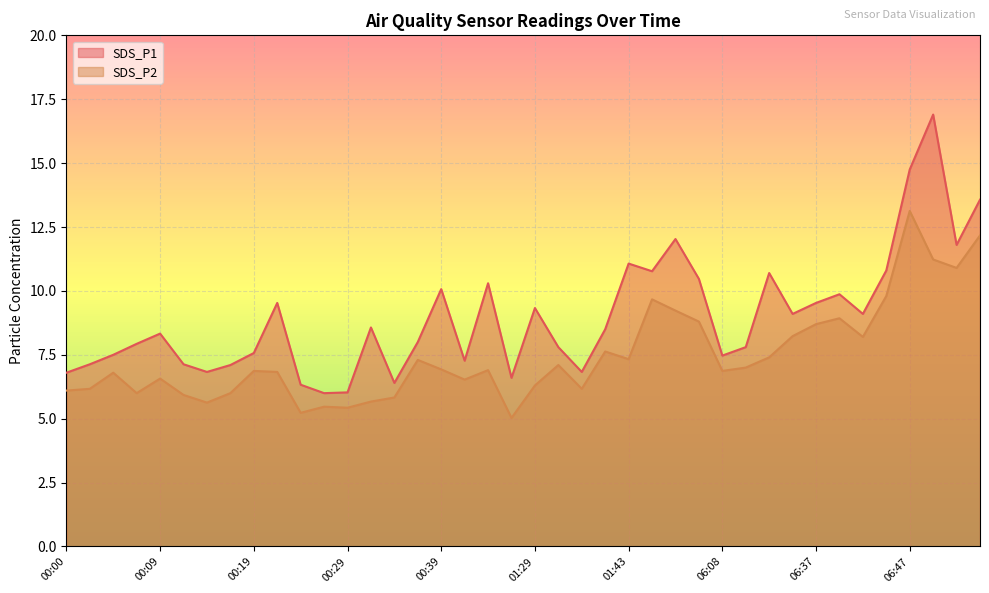

True or false: SDS_P1 and SDS_P2 intersect in this chart.

False